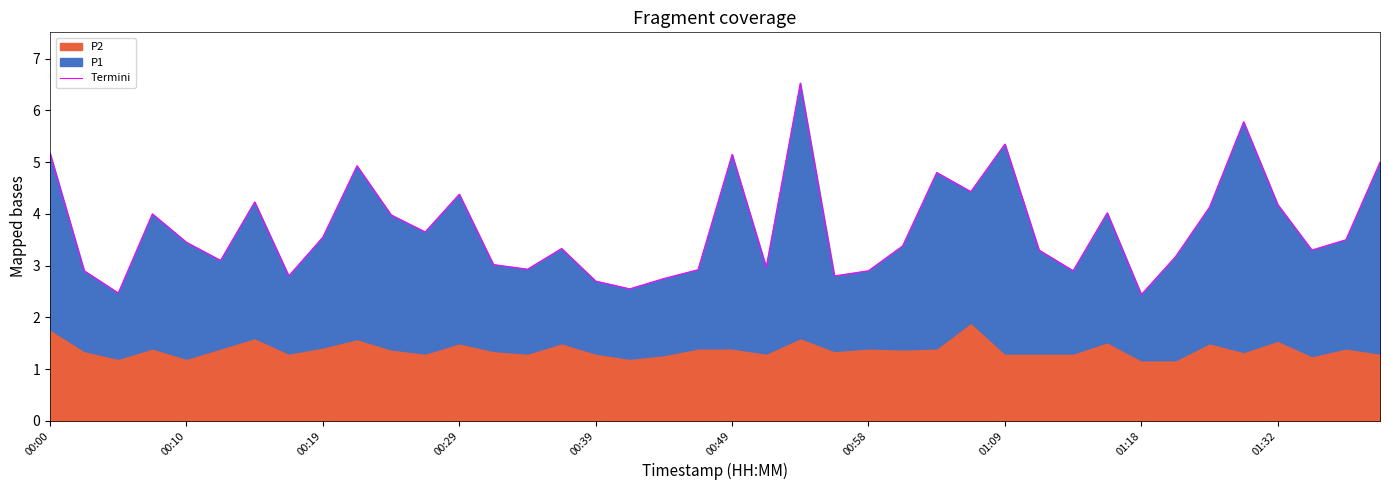

Between 00:49 and 00:29, which is larger?

00:29